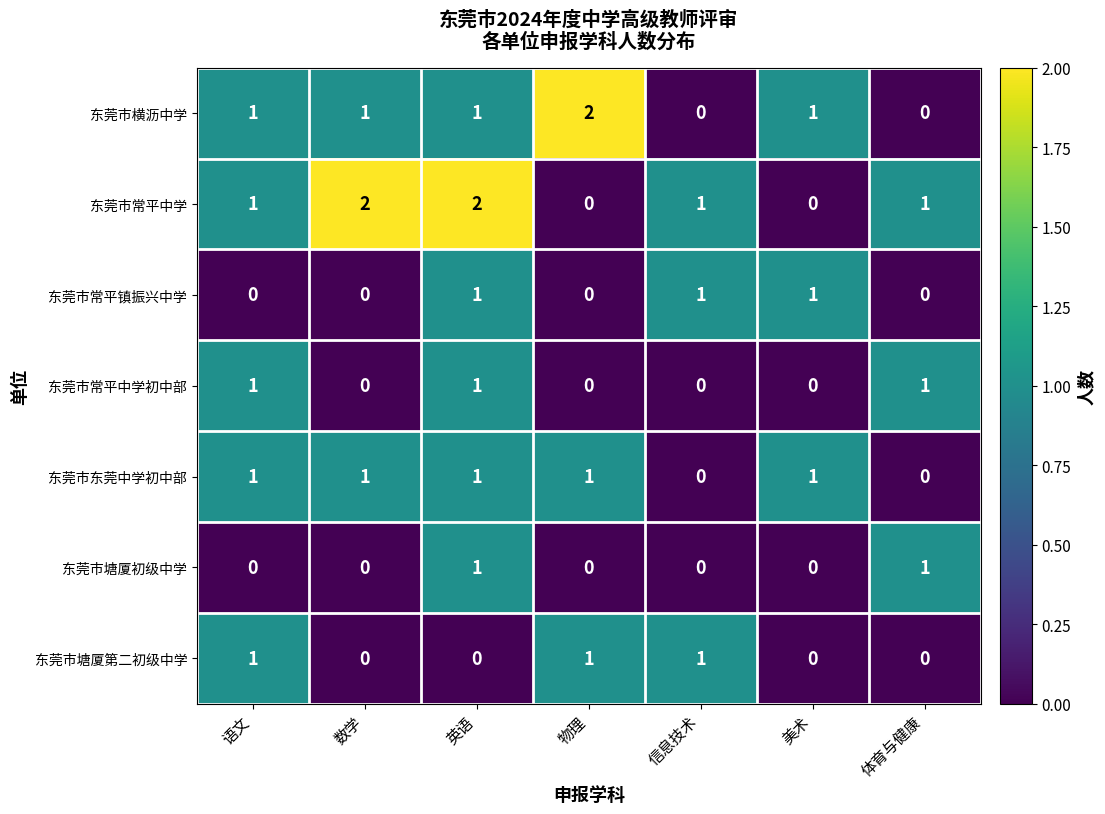

What is the total value across all series at 物理?

4